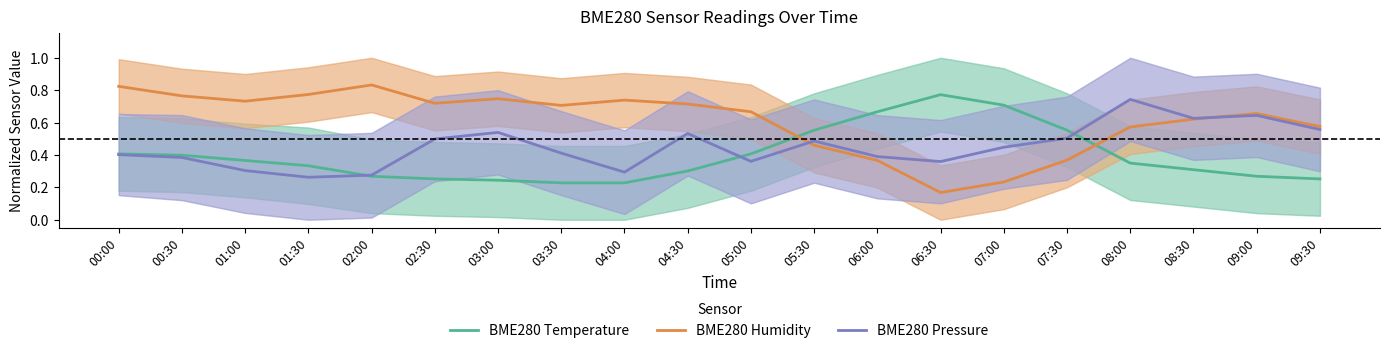

What is the lowest value of the BME280 Humidity series?

0.2